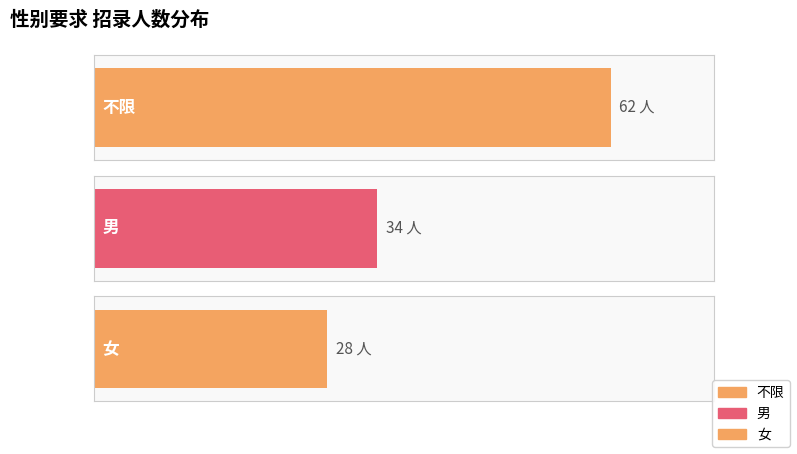

List the labels in order of value, largest first.

0, 1, 2